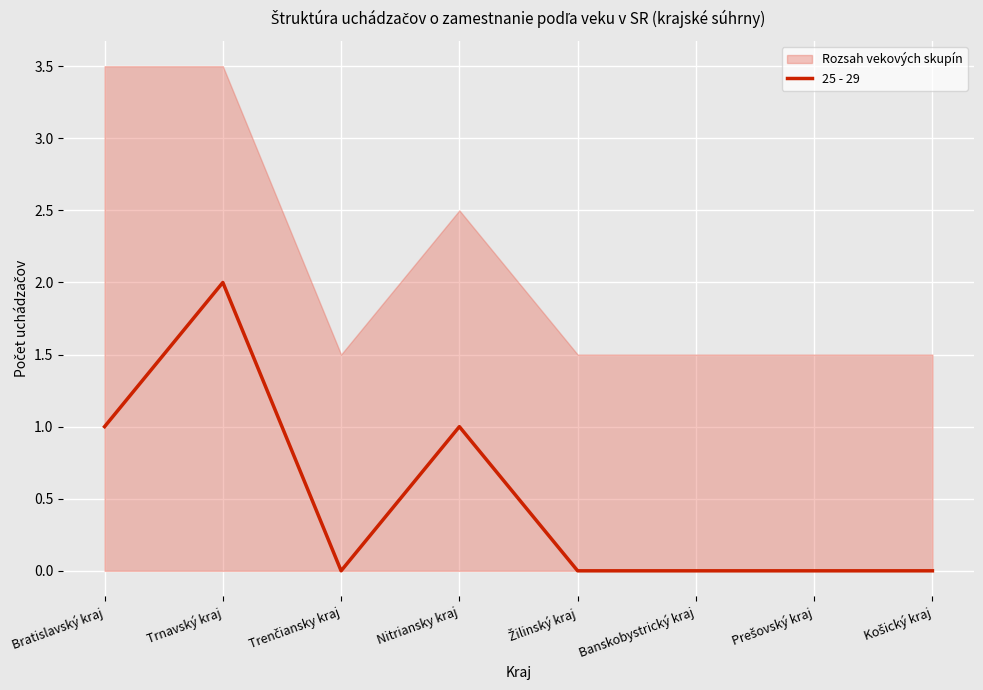

List the labels in order of value, largest first.

Trnavský kraj, Bratislavský kraj, Nitriansky kraj, Trenčiansky kraj, Žilinský kraj, Banskobystrický kraj, Prešovský kraj, Košický kraj